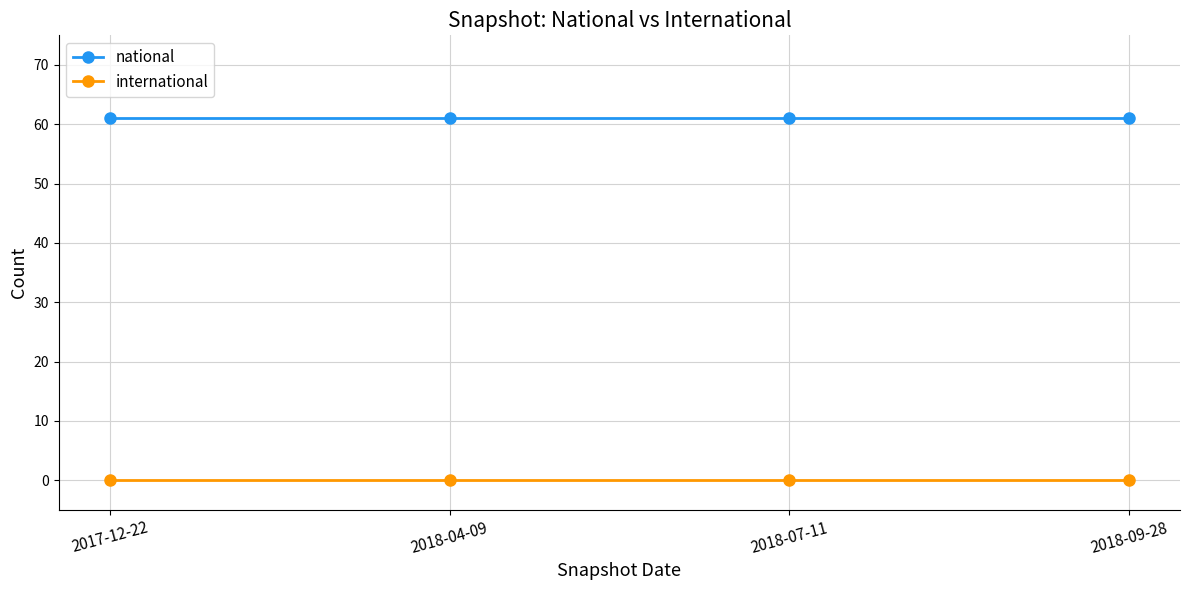

Reading left to right, list all the values displayed in this chart.

national: 2017-12-22=61	2018-04-09=61	2018-07-11=61	2018-09-28=61
international: 2017-12-22=0	2018-04-09=0	2018-07-11=0	2018-09-28=0